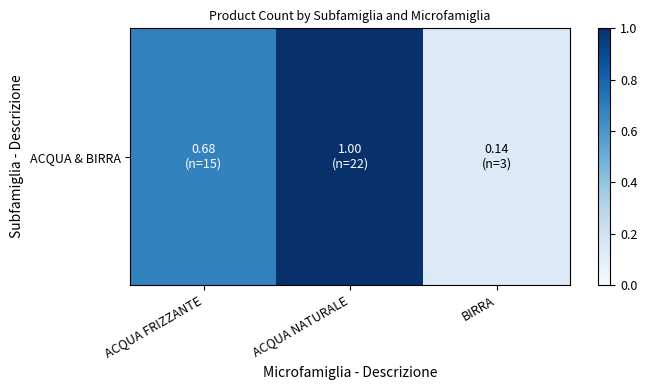

The chart shows a value of 1.0 at ACQUA FRIZZANTE. True or false?

False